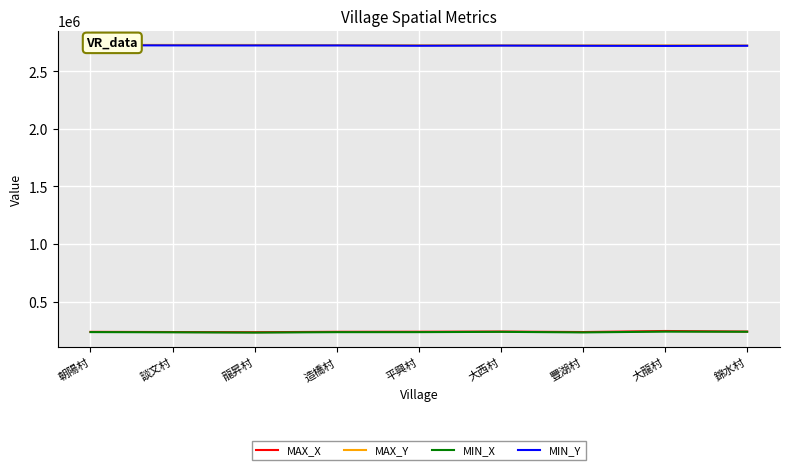

True or false: MIN_Y and MAX_X cross at least once.

False